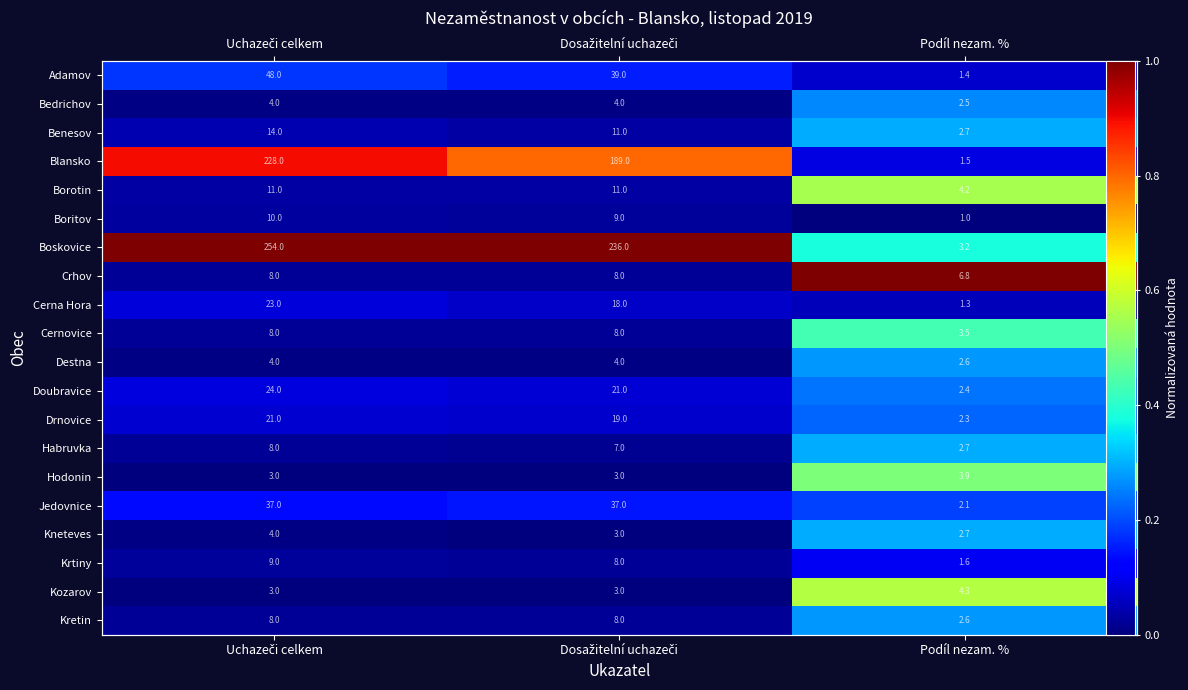

Is the value of Cernovice at Uchazeči celkem greater than the value of Habruvka at Uchazeči celkem?

No